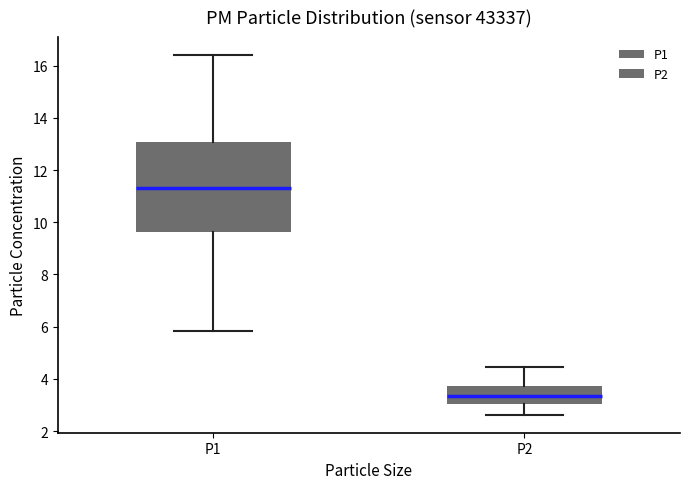

Where is the upper edge of the box for P2 on the y-axis? The values are not printed on the chart, so give them approximately, as read against the axis.

3.8